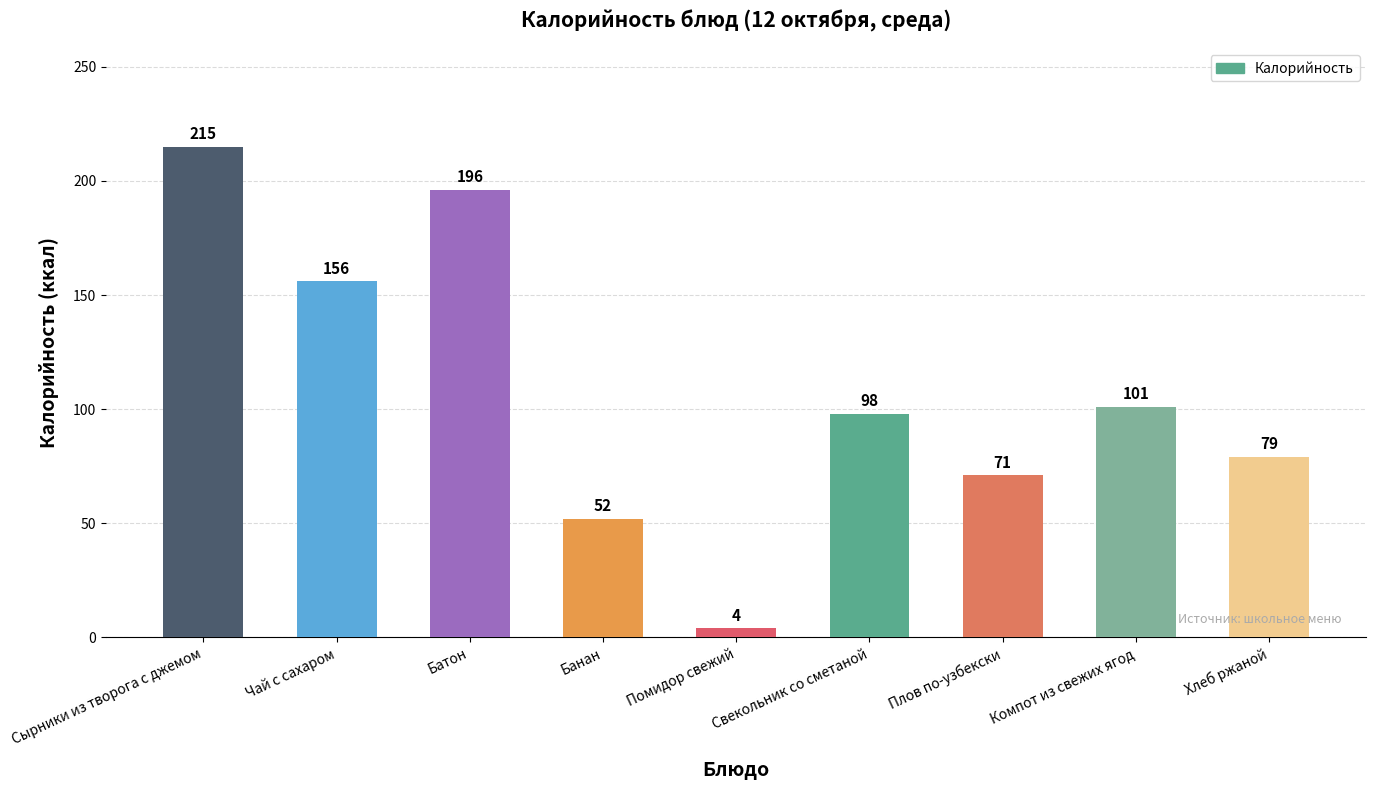

Approximately how many times larger is the value at Свекольник со сметаной compared to Банан?

1.9